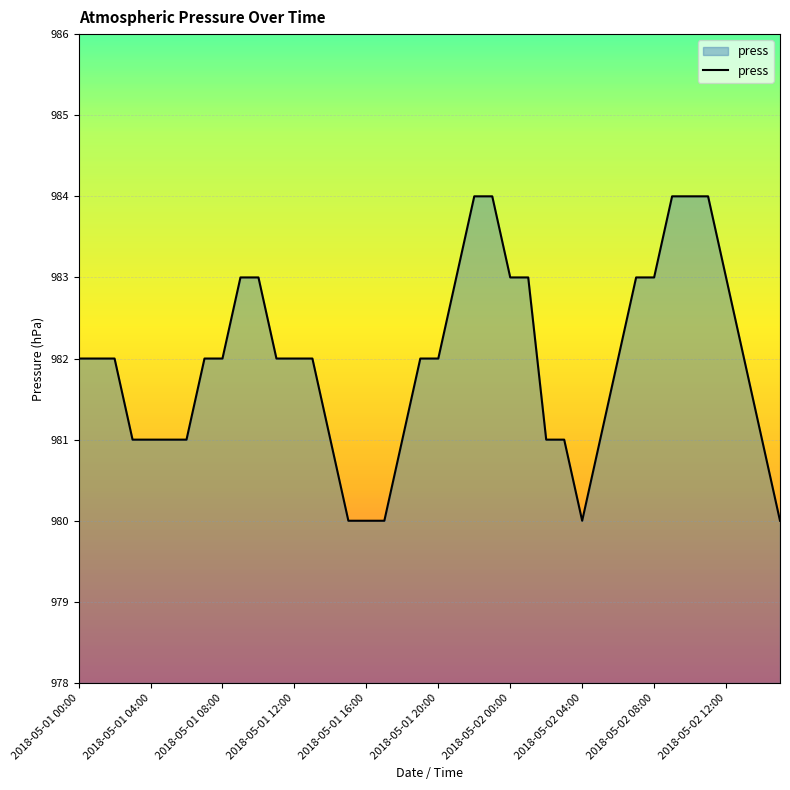

Reading left to right, list all the values displayed in this chart.

982	982	982	981	981	981	981	982	982	983	983	982	982	982	981	980	980	980	981	982	982	983	984	984	983	983	981	981	980	981	982	983	983	984	984	984	983	982	981	980